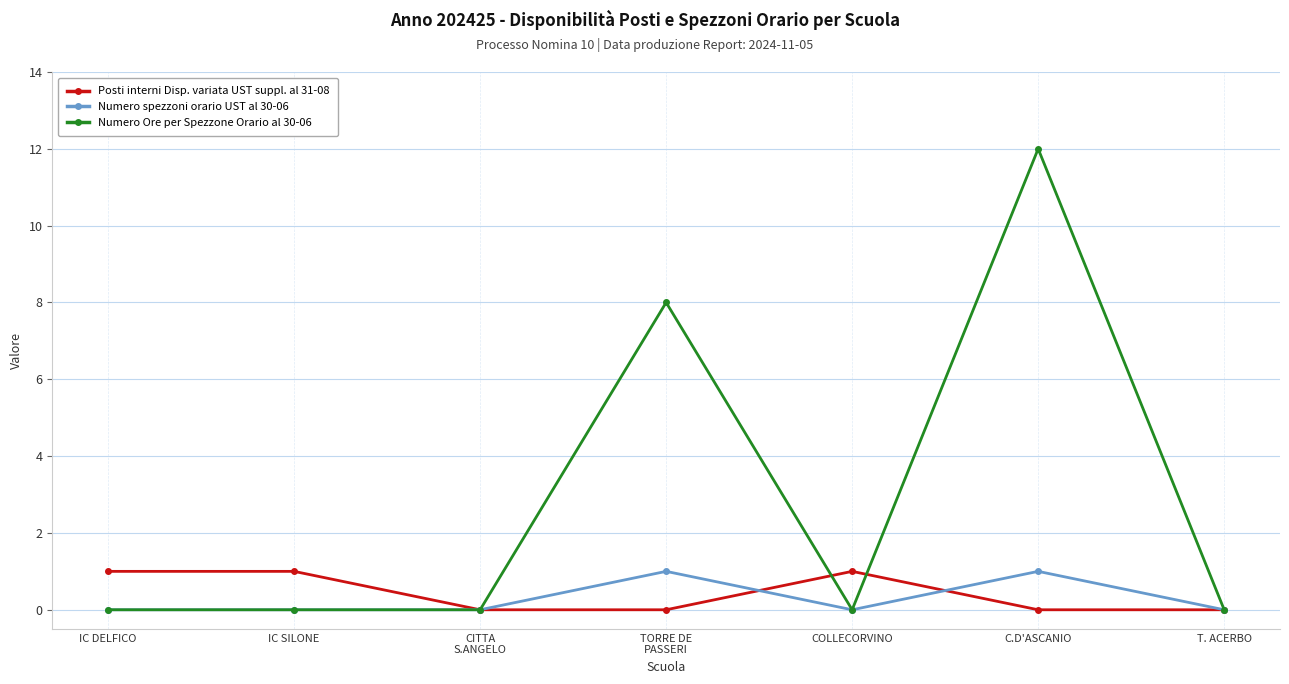

How many Numero Ore per Spezzone Orario al 30-06 values are between 0 and 8?

6